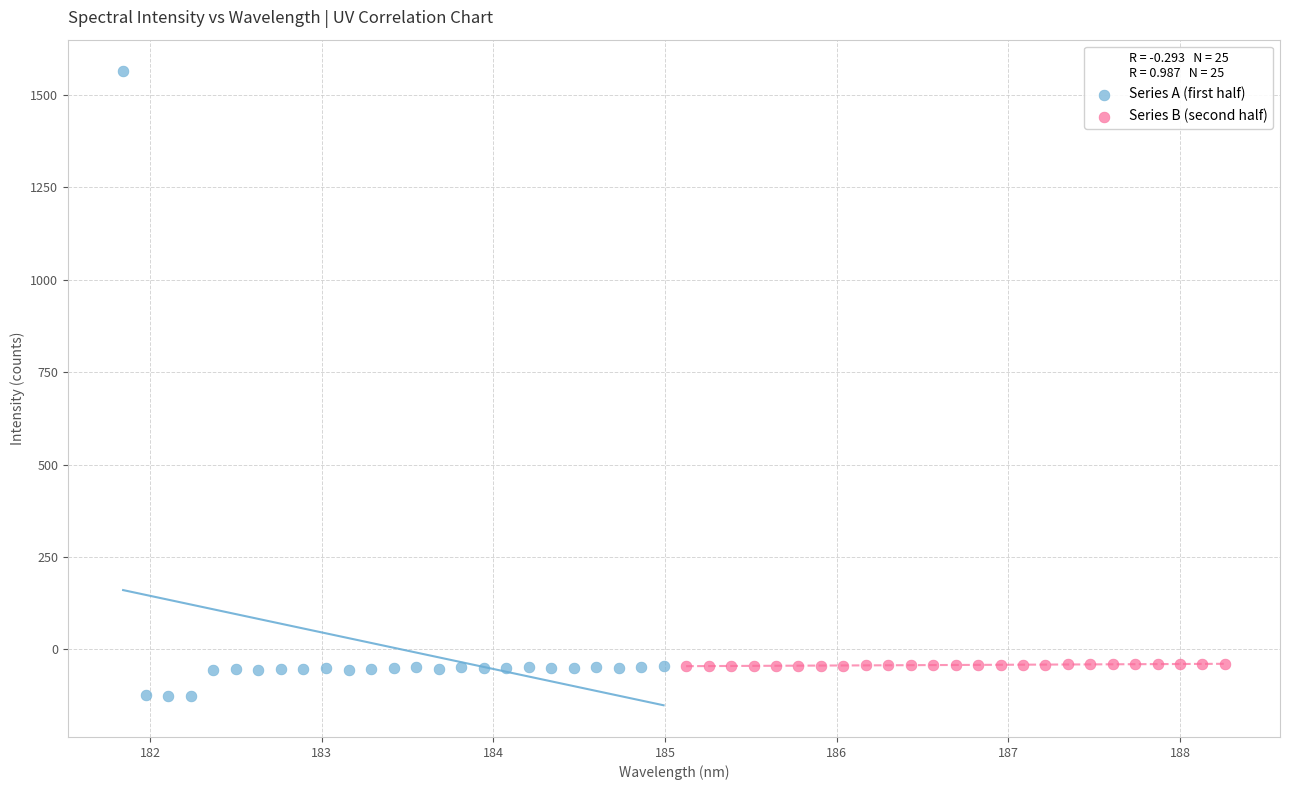

Which series has the largest Y range (max minus min)?

Series A (first half)